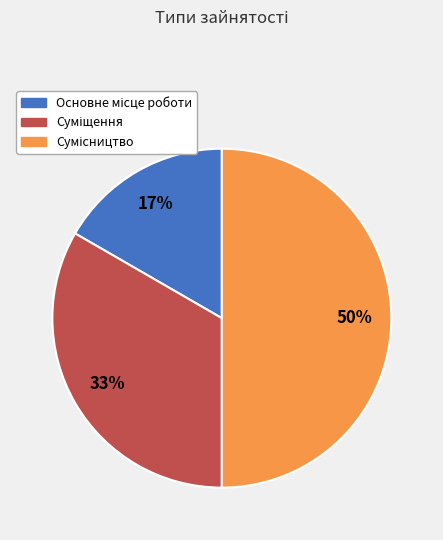

To the nearest percent, what is the difference between the largest and smallest slice percentages?

33%